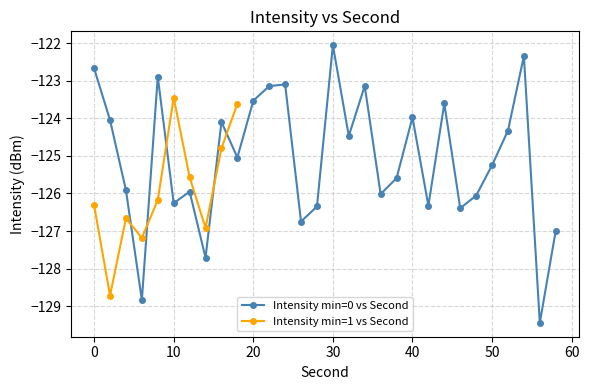

True or false: Intensity min=0 vs Second has more than 2 points higher than both neighbors.

True